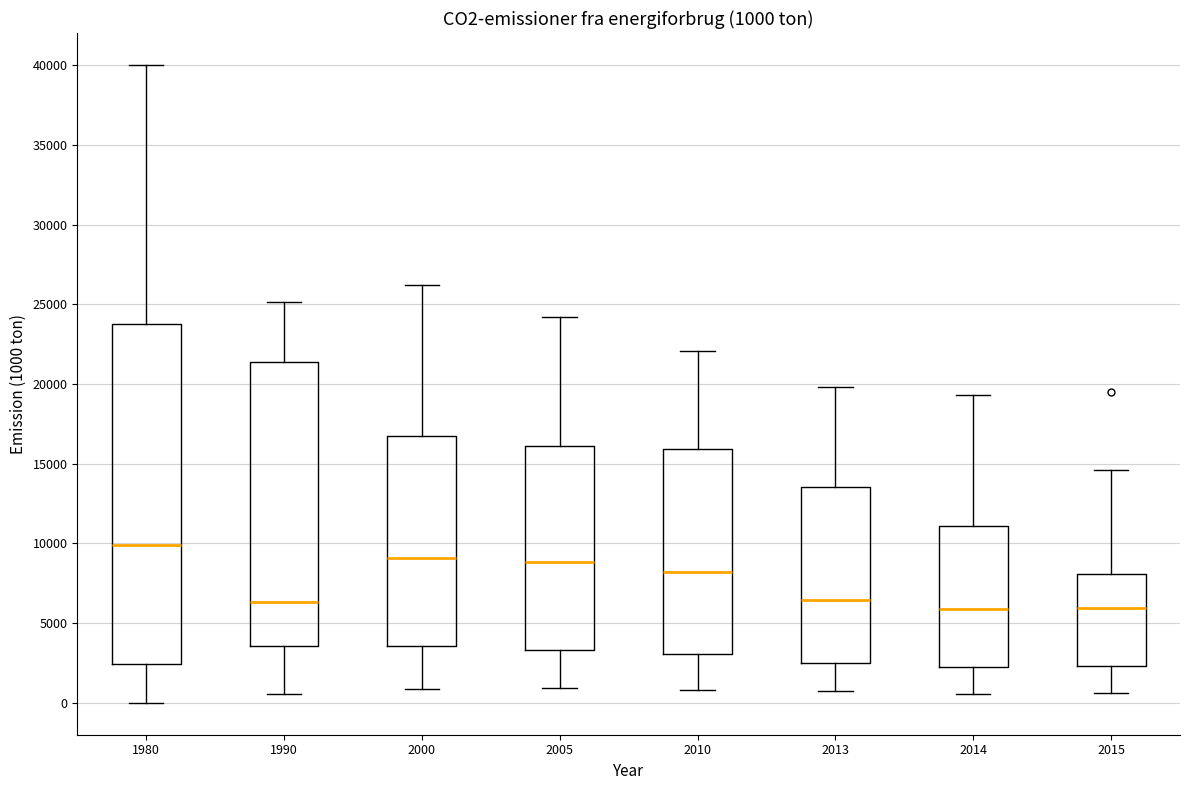

Comparing the boxes themselves (not the whiskers), which one is the tallest?

1980